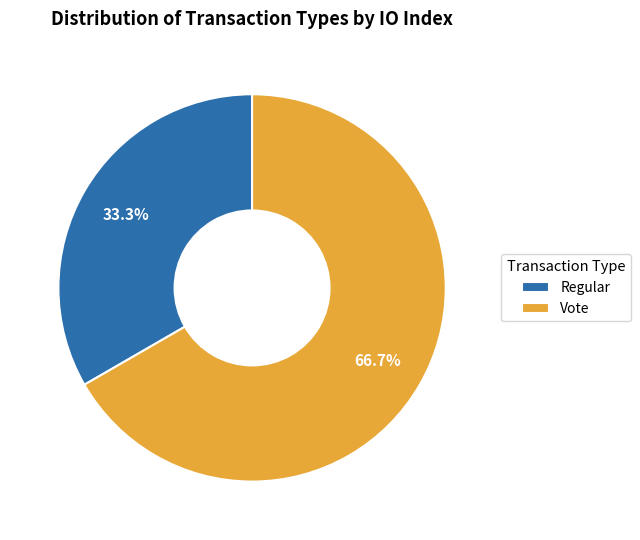

Which category has the biggest portion of the pie?

Vote